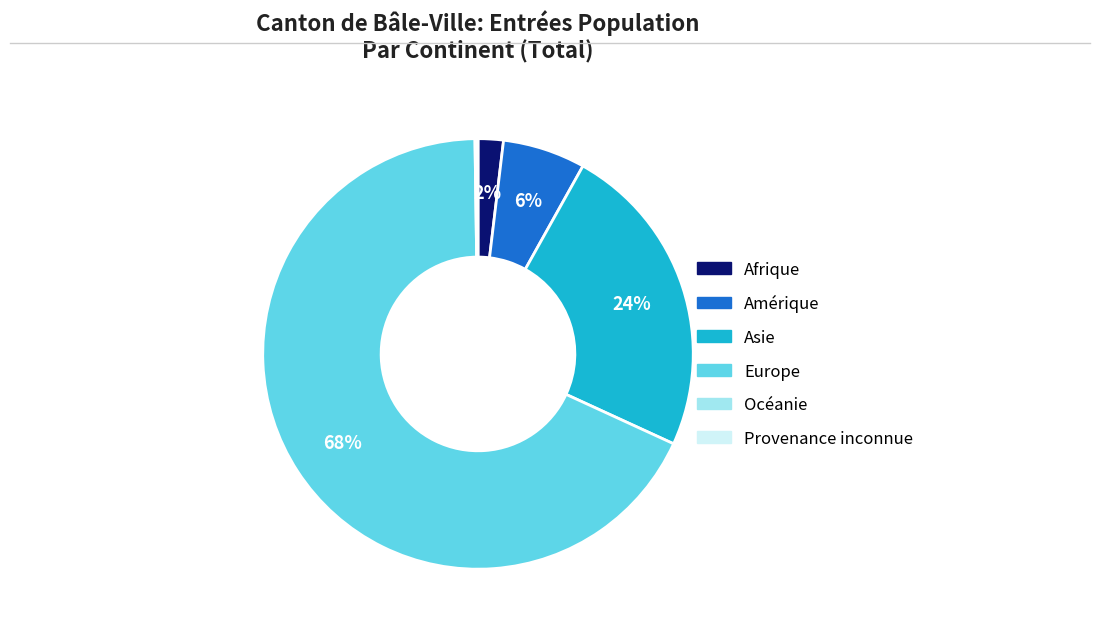

To the nearest percent, what is the average slice percentage?

17%